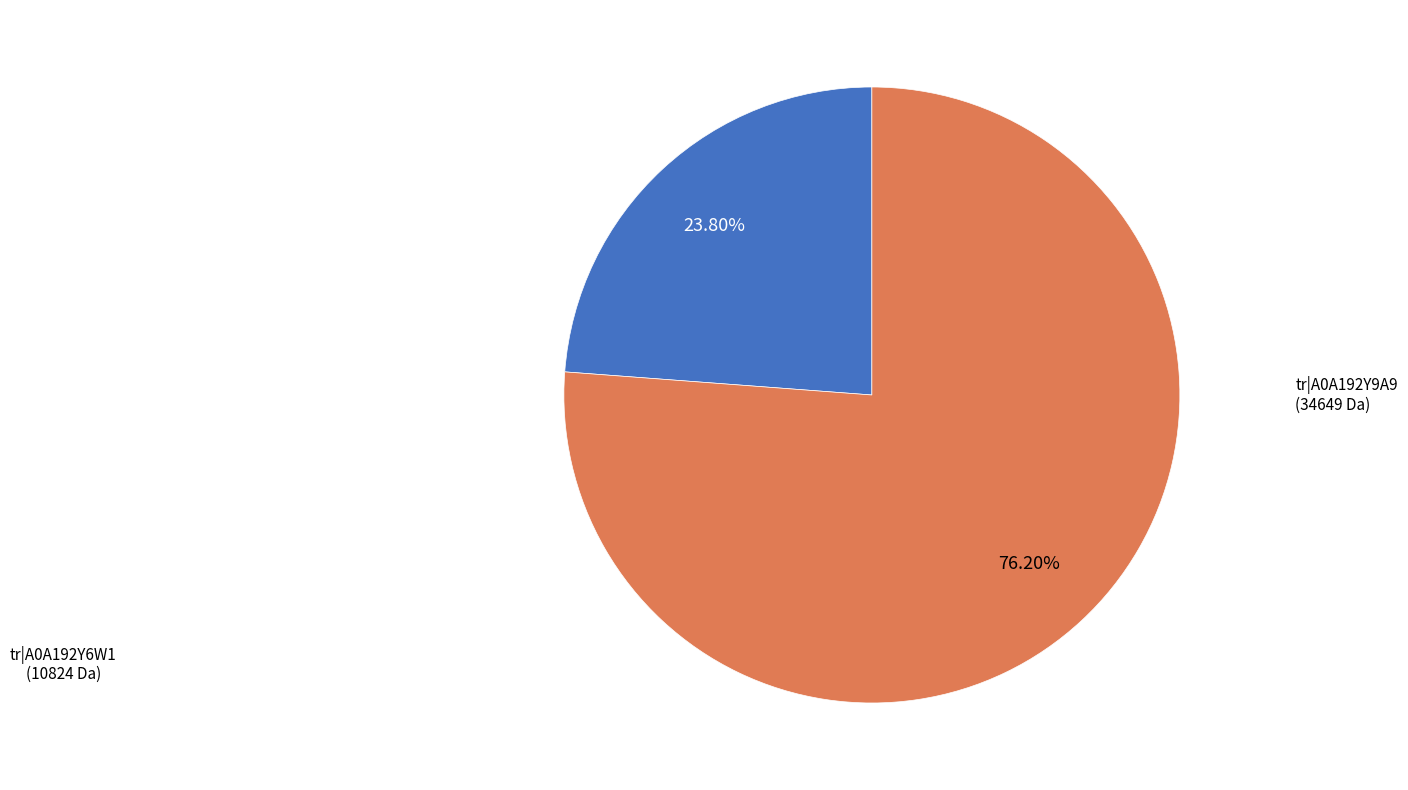

Does any single category account for the majority?

Yes